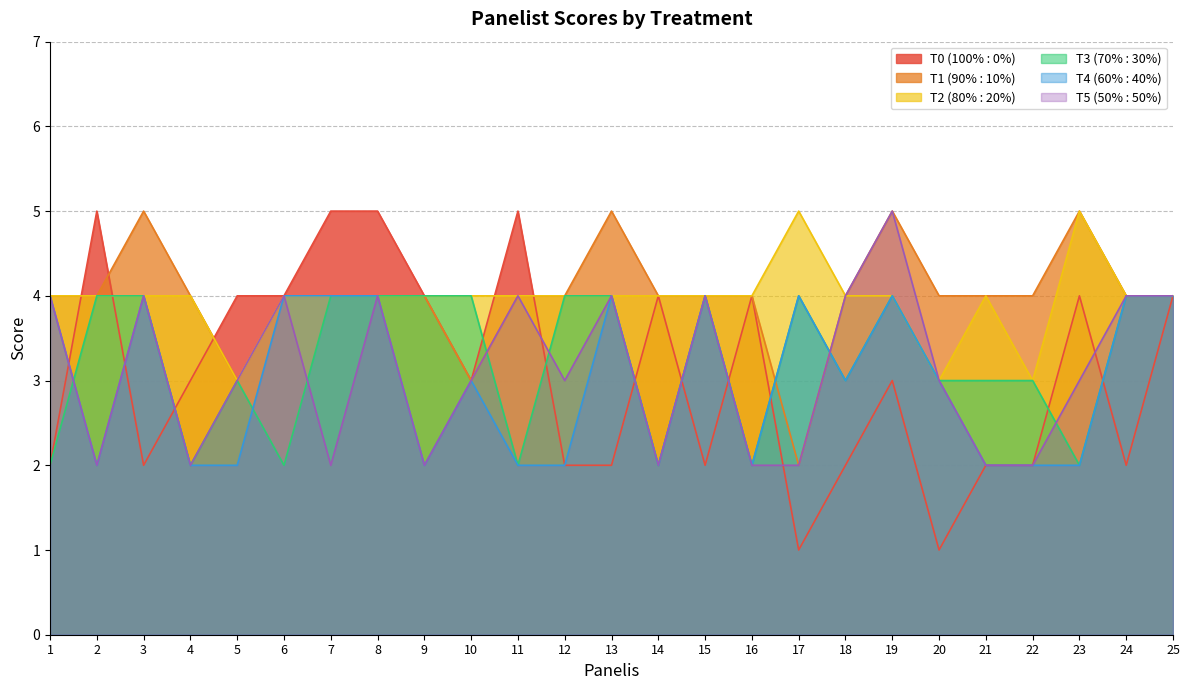

How many T3 (70% : 30%) values are between 2 and 4?

25